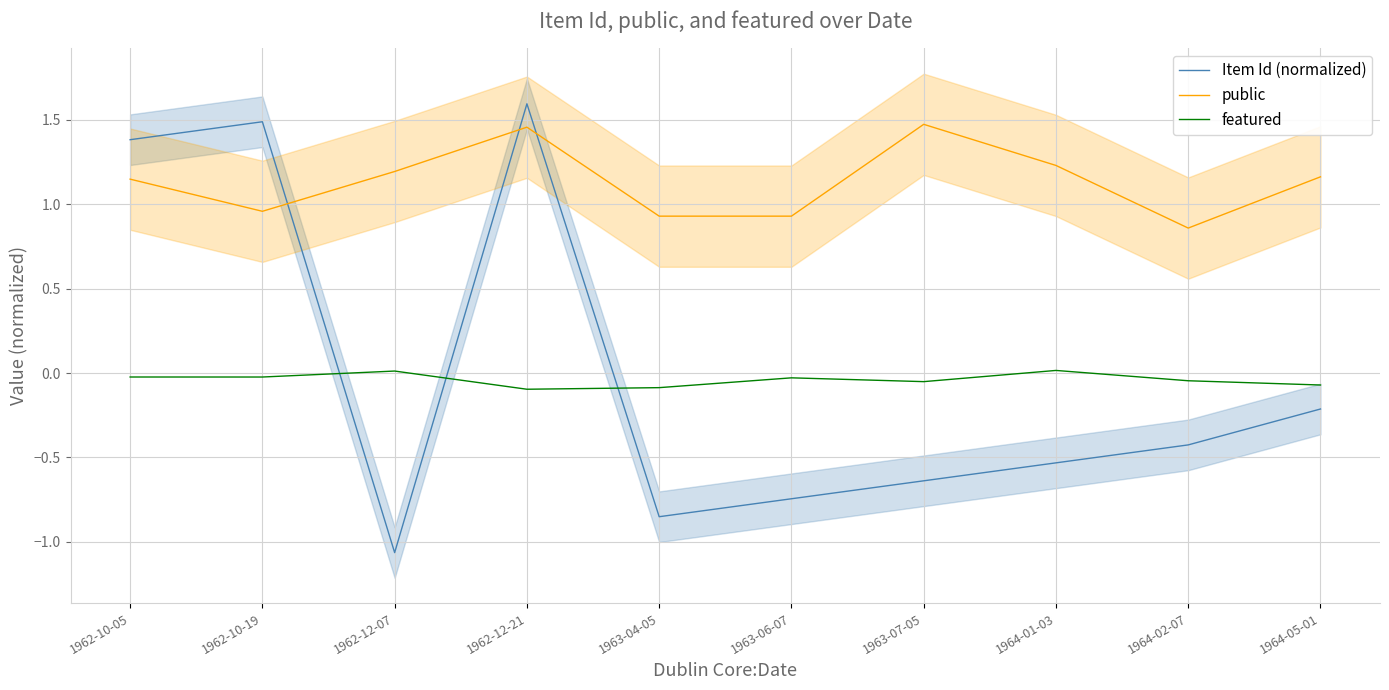

At which category does the chart reach its peak across all series?

1962-12-21